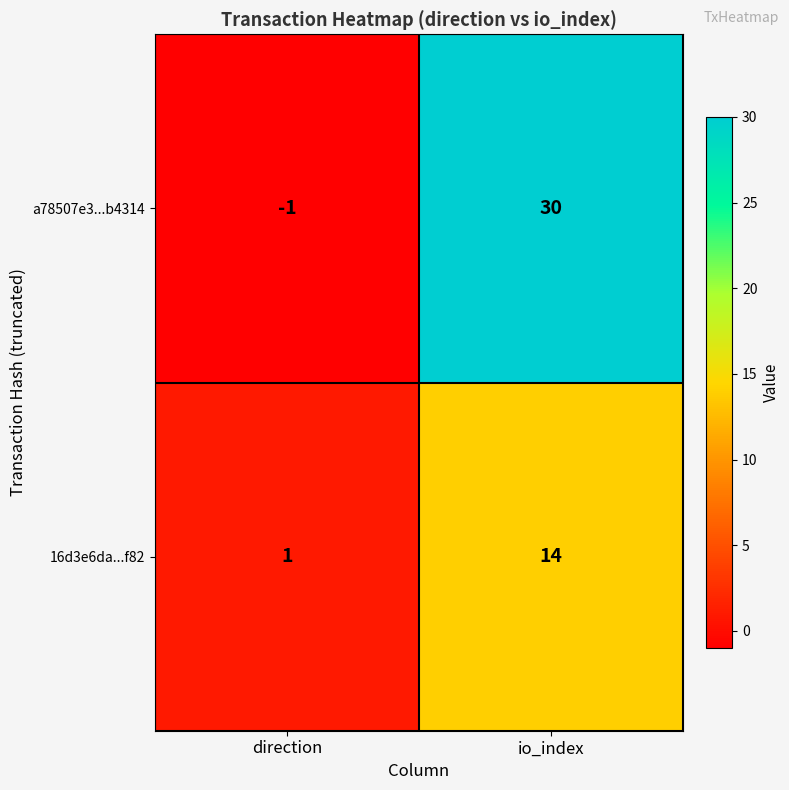

Count the number of data series in this chart.

2